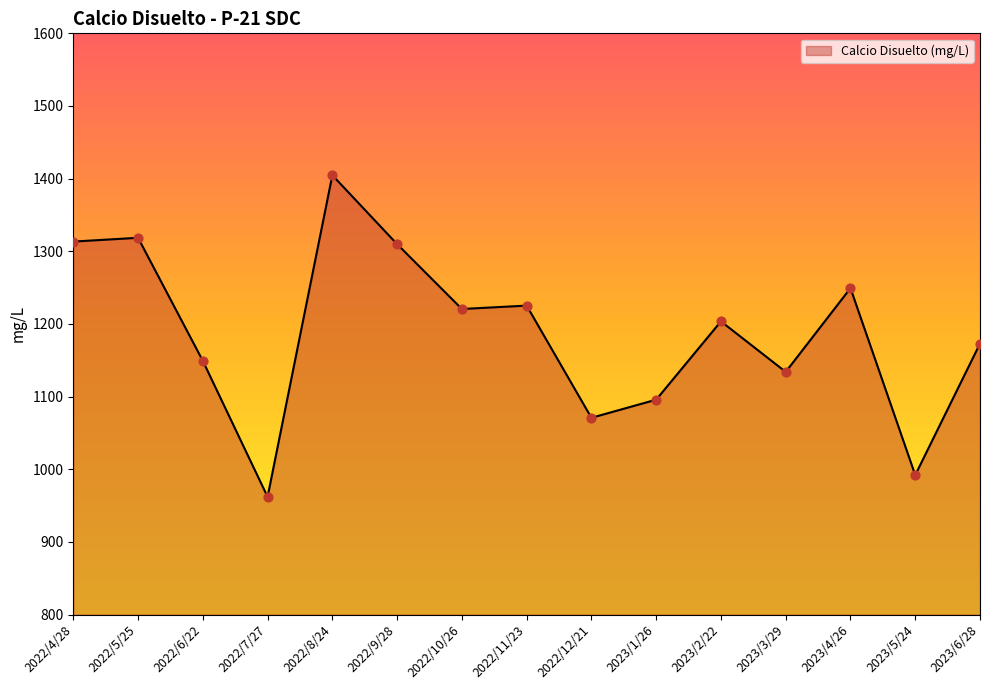

Between 2023/3/29 and 2023/1/26, which is larger?

2023/3/29